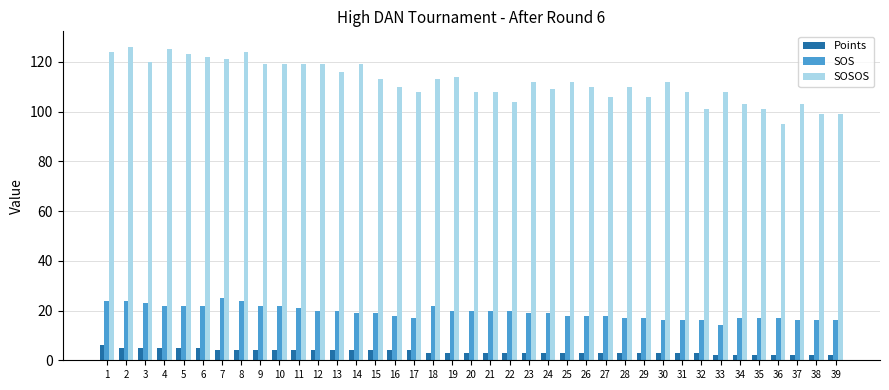

What is the greatest value displayed?

126